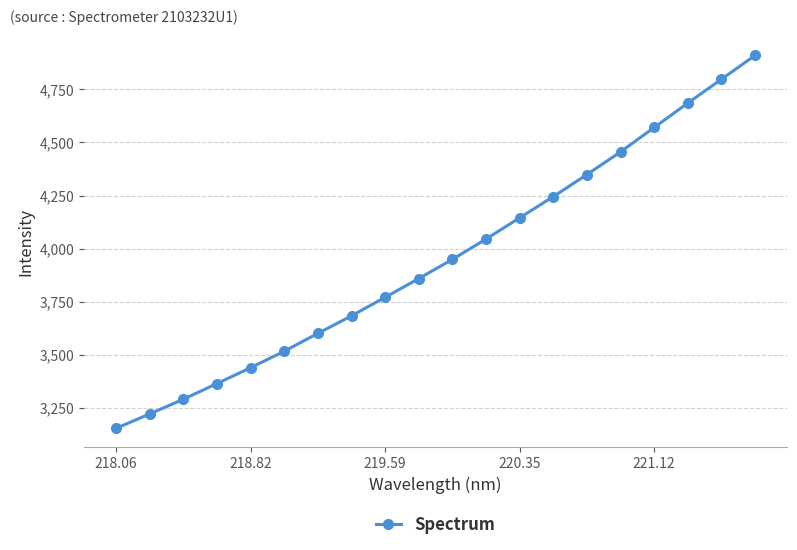

What is the smallest value displayed?

3154.2